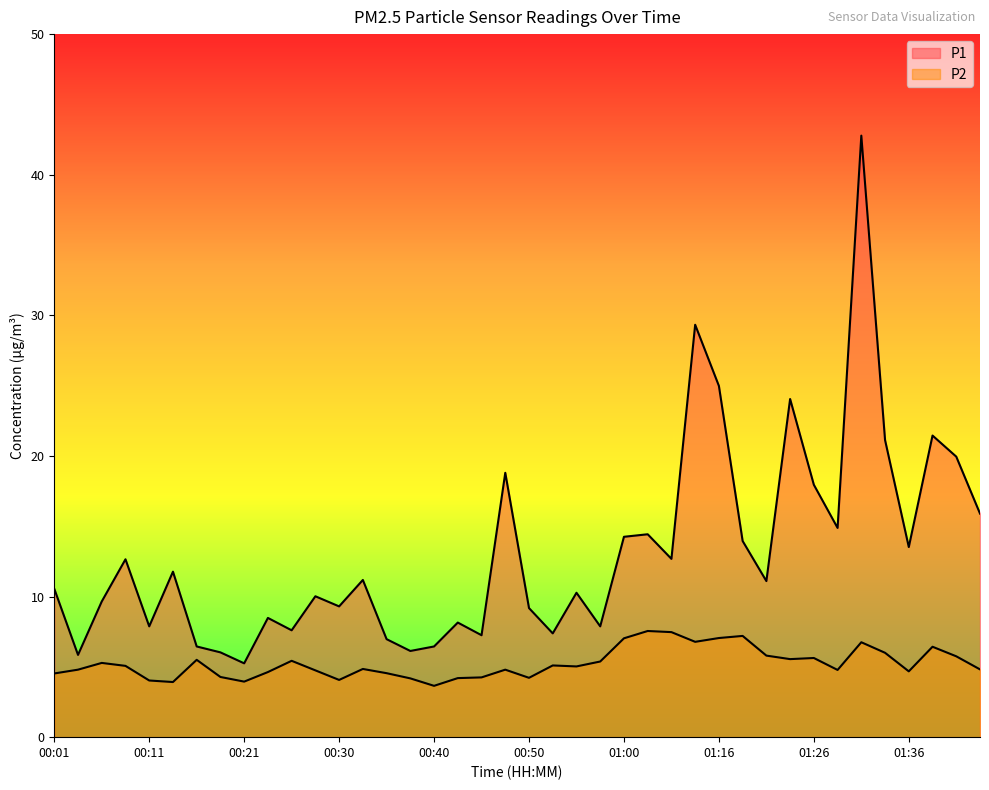

What is the lowest value of the P1 series?

5.2